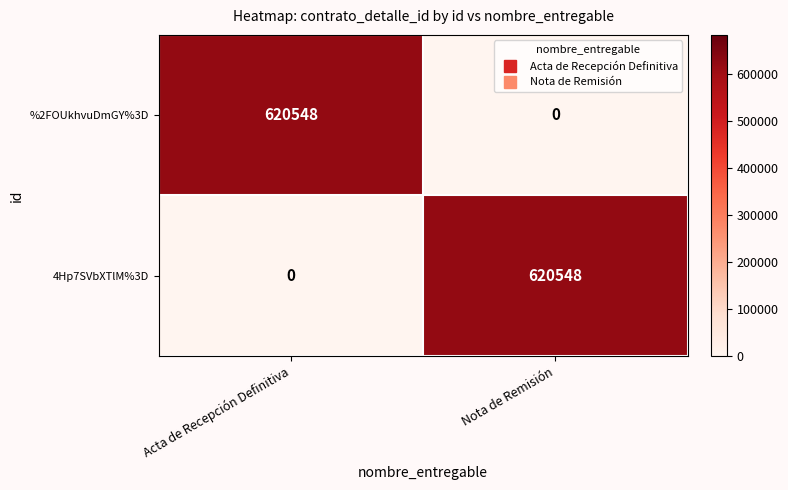

What is the total value across all series at Acta de Recepción Definitiva?

620548